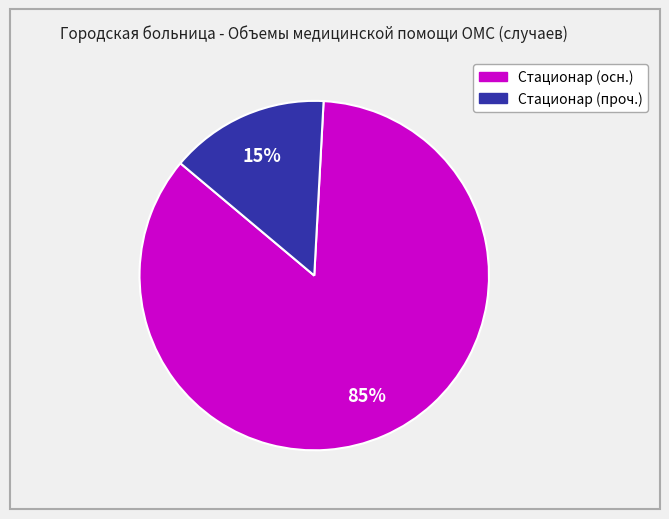

To the nearest percent, what is the average slice percentage?

50%